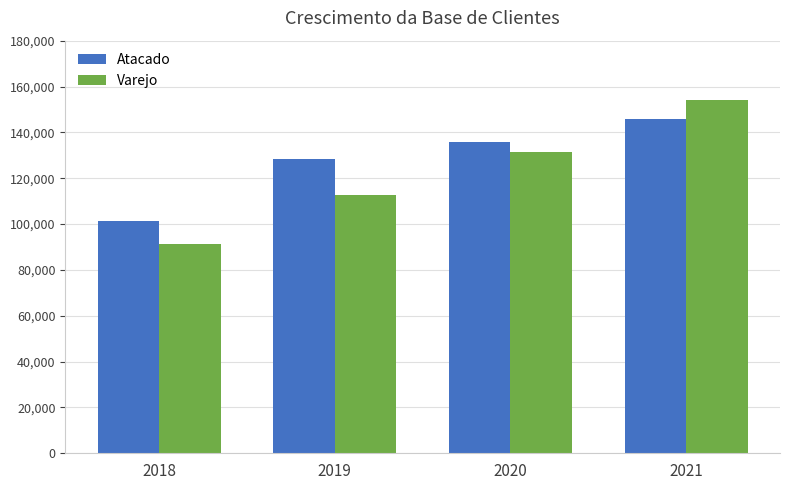

What is the greatest value displayed?

154321